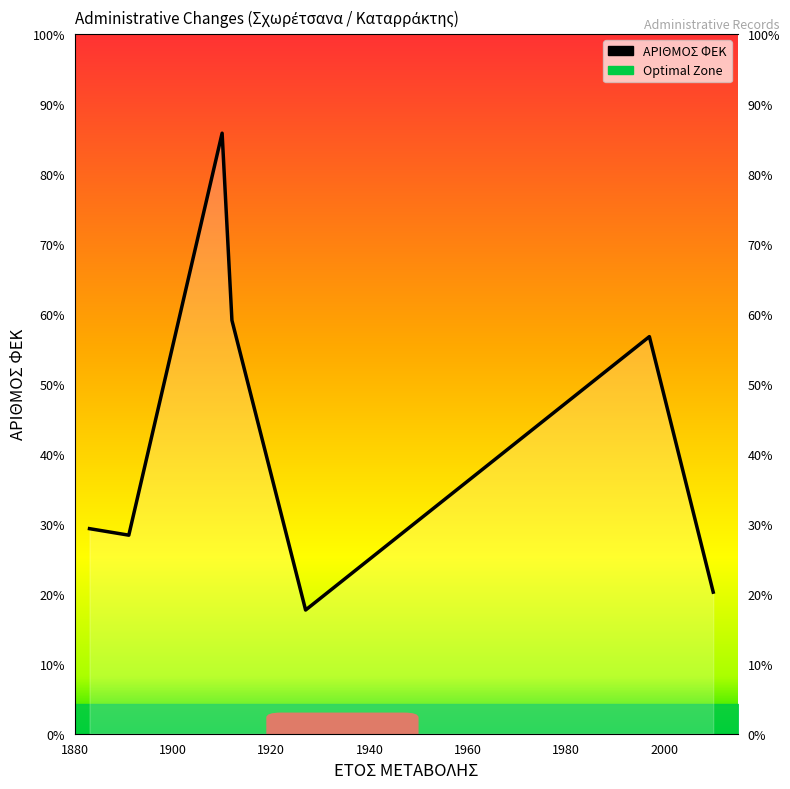

Which has a higher value, 25/08/1912 or 02/05/1891?

25/08/1912